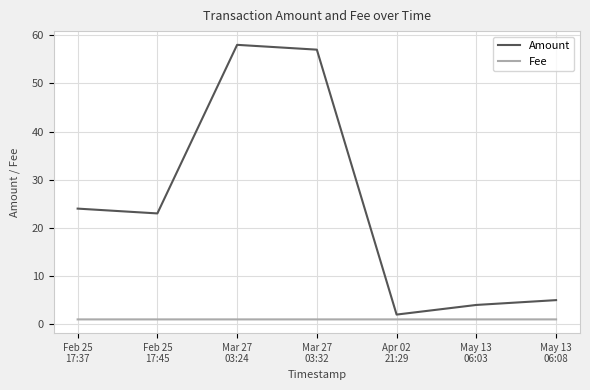

Which series has the widest spread of values?

Amount